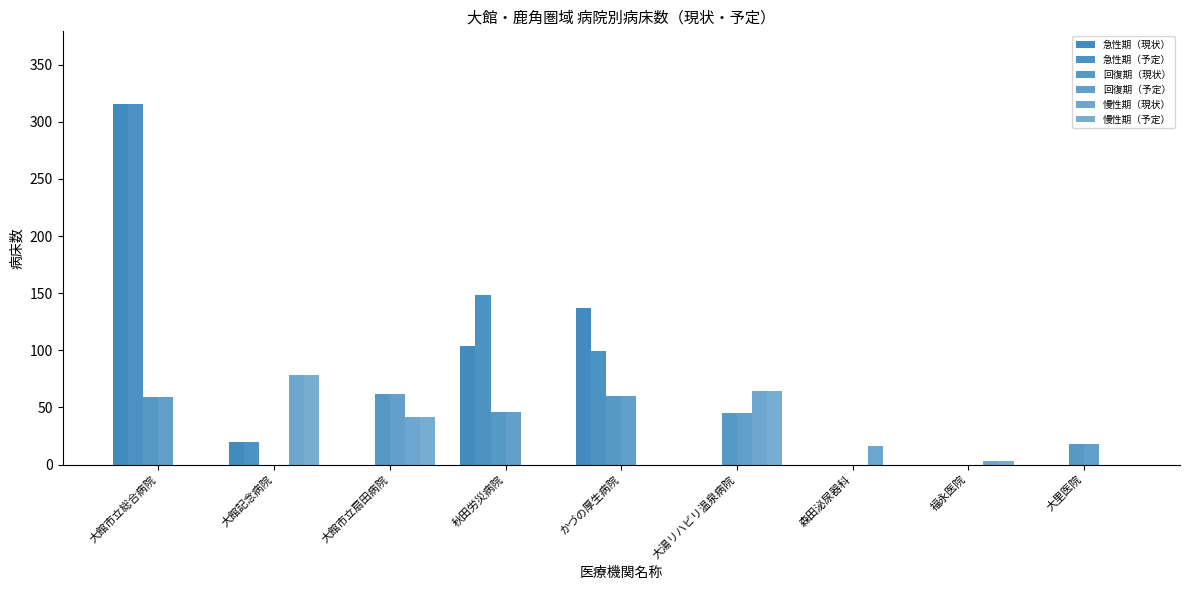

How many values in the 急性期（現状） series exceed 0?

4